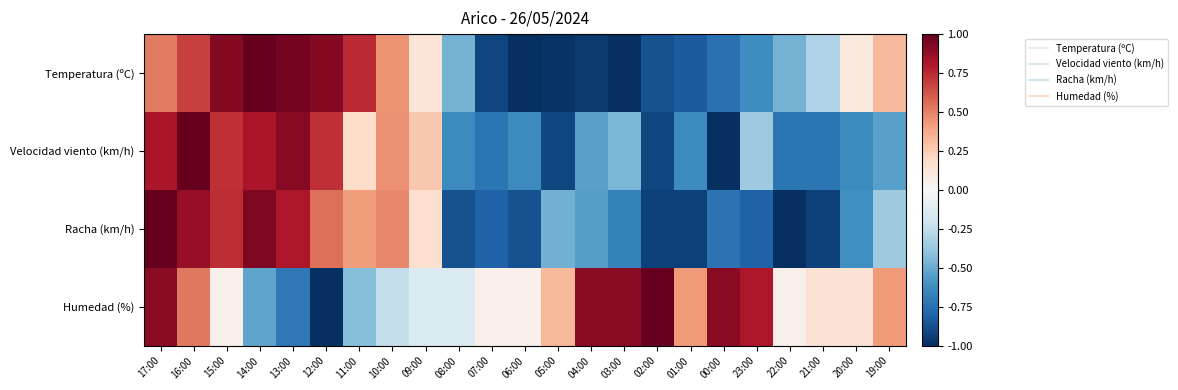

How many categories are shown in the chart?

23